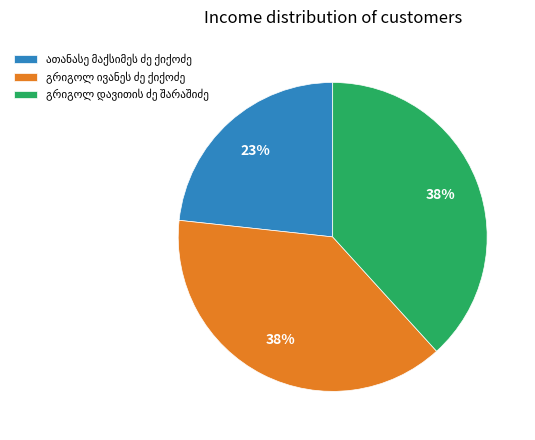

To the nearest percent, what is the average slice percentage?

33%